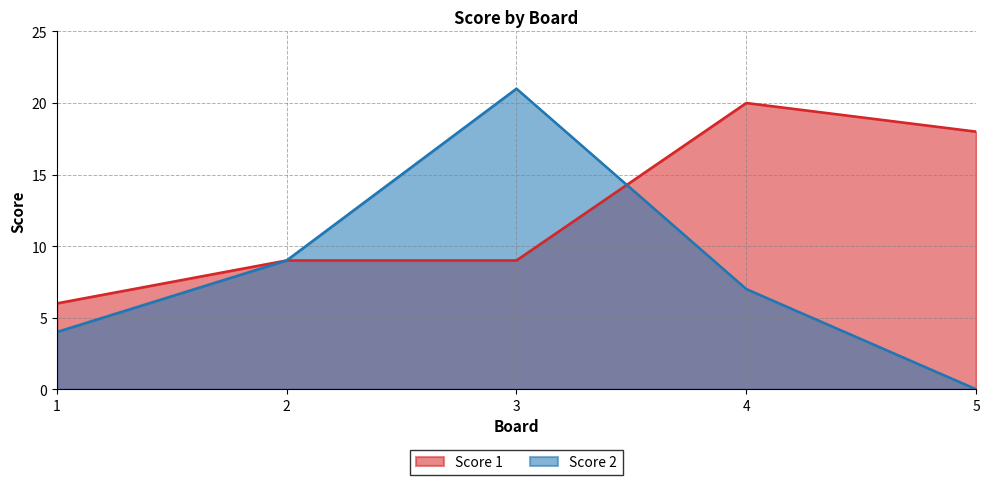

How many times do Score 1 and Score 2 cross each other?

1